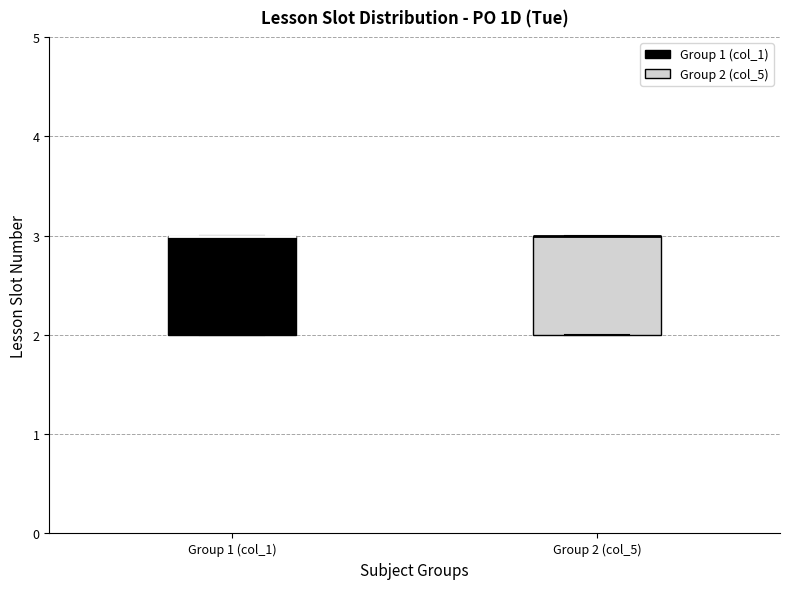

Reading left to right, read every box against the y-axis: the position of its median line, the range the box covers, and the ends of its whiskers. The values are not printed on the chart, so give them approximately, as read against the axis.

Group 1 (col_1): median 3 (drawn on the box's upper edge), box 2 to 3, whiskers 2 to 3
Group 2 (col_5): median 3 (drawn on the box's upper edge), box 2 to 3, whiskers 2 to 3